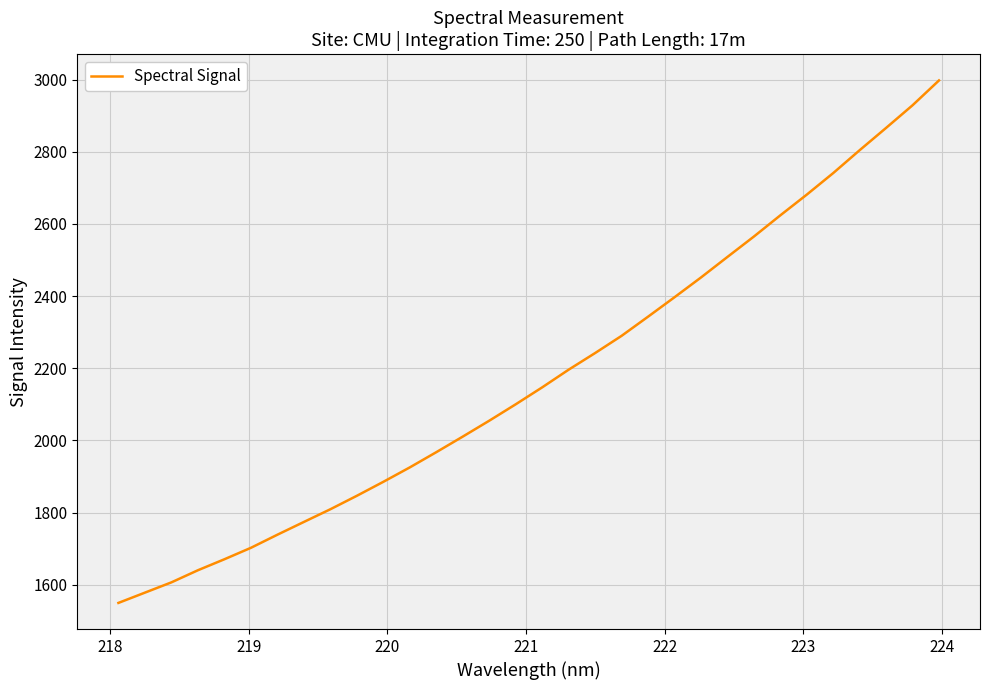

What is the difference between the maximum and minimum values?

1448.5